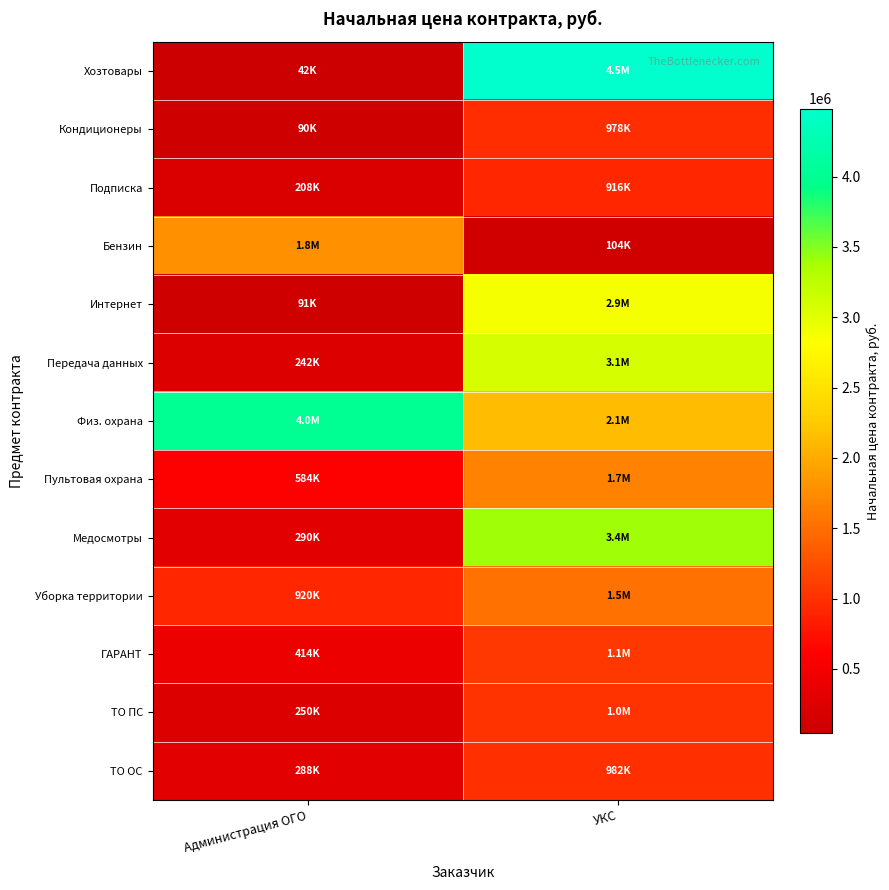

Which category has the highest value across all series?

УКС